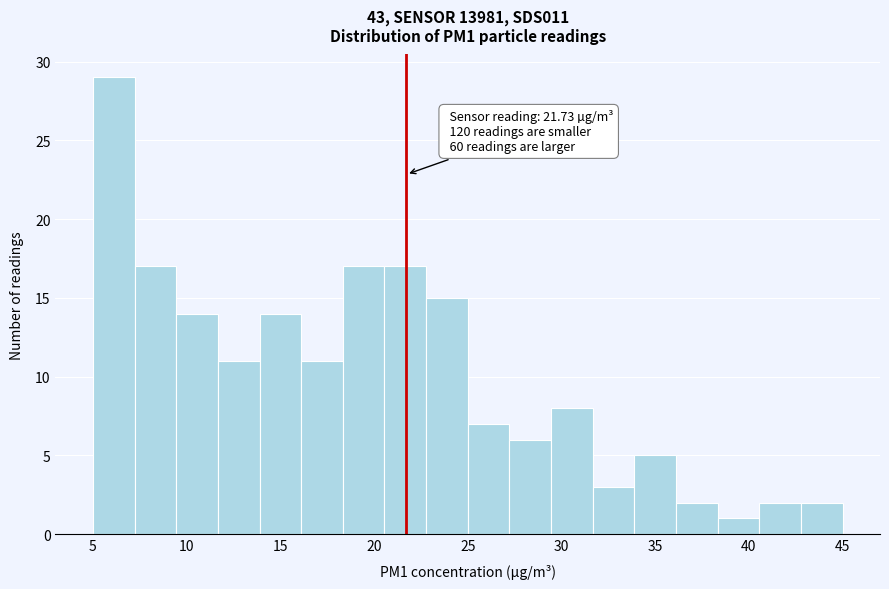

Which range on the x-axis has the tallest bar?

5.0 to 7.0